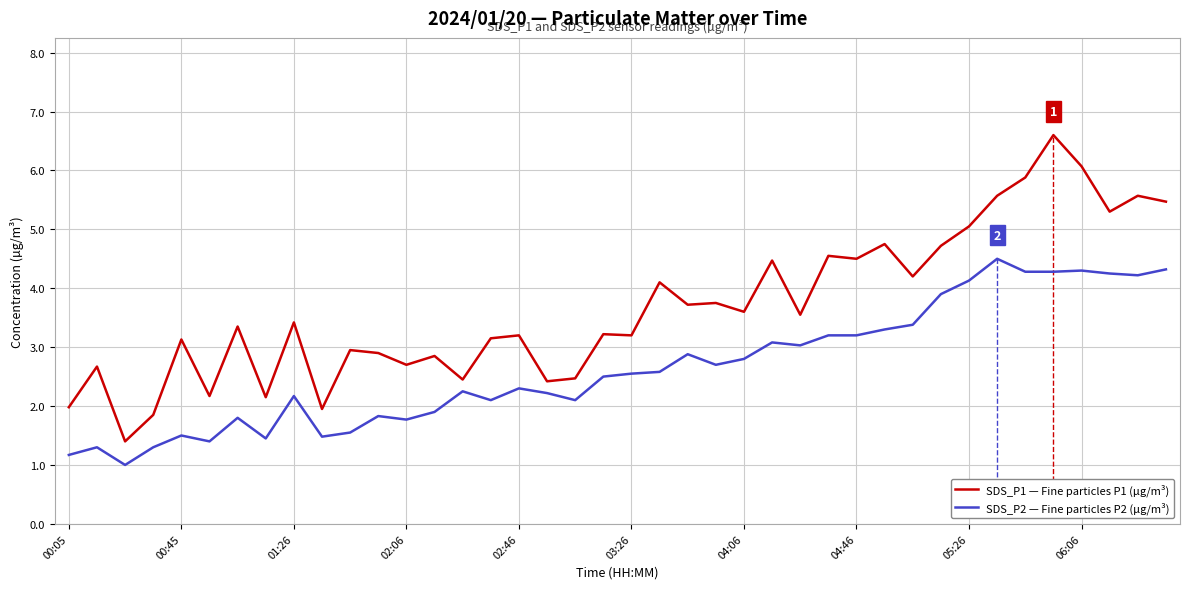

Which series has the largest total across all categories?

SDS_P1 — Fine particles P1 (µg/m³)